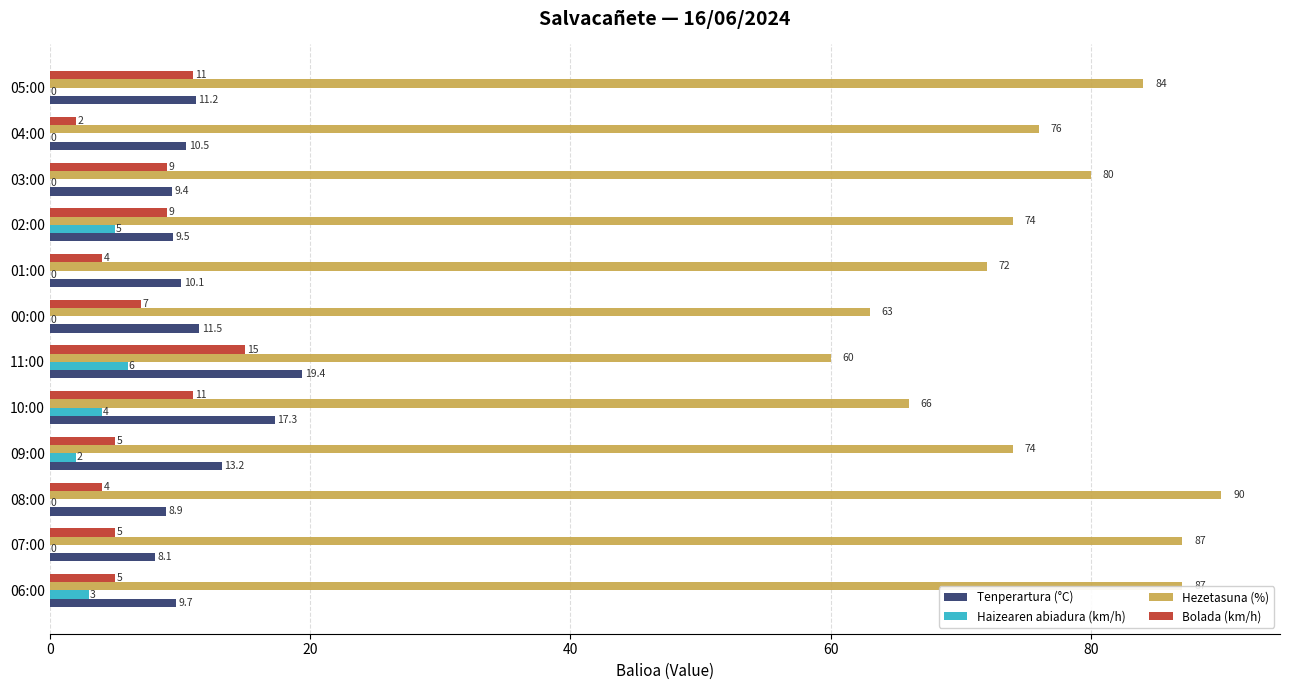

Is the value of Tenperartura (°C) at 08:00 greater than the value of Hezetasuna (%) at 09:00?

No